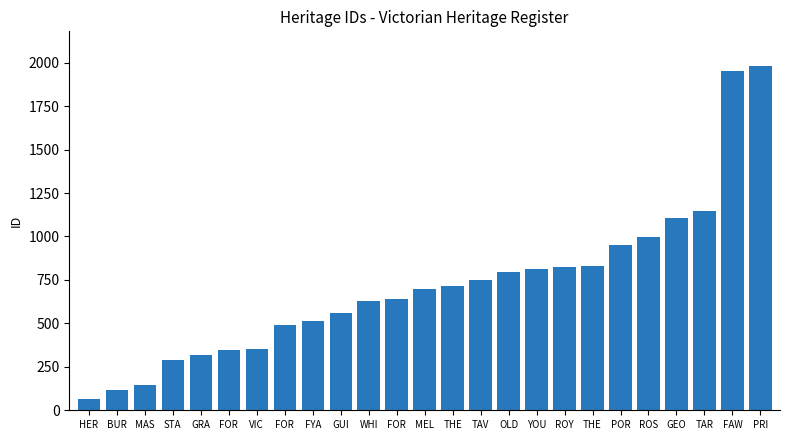

How many distinct data groups are displayed?

1